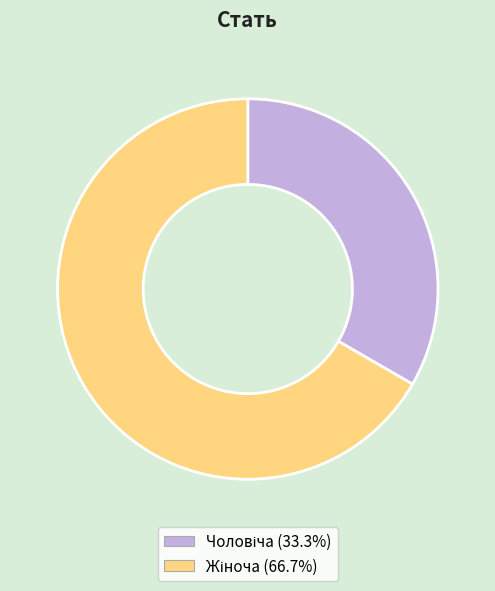

Is there any slice that represents more than half of the pie?

Yes